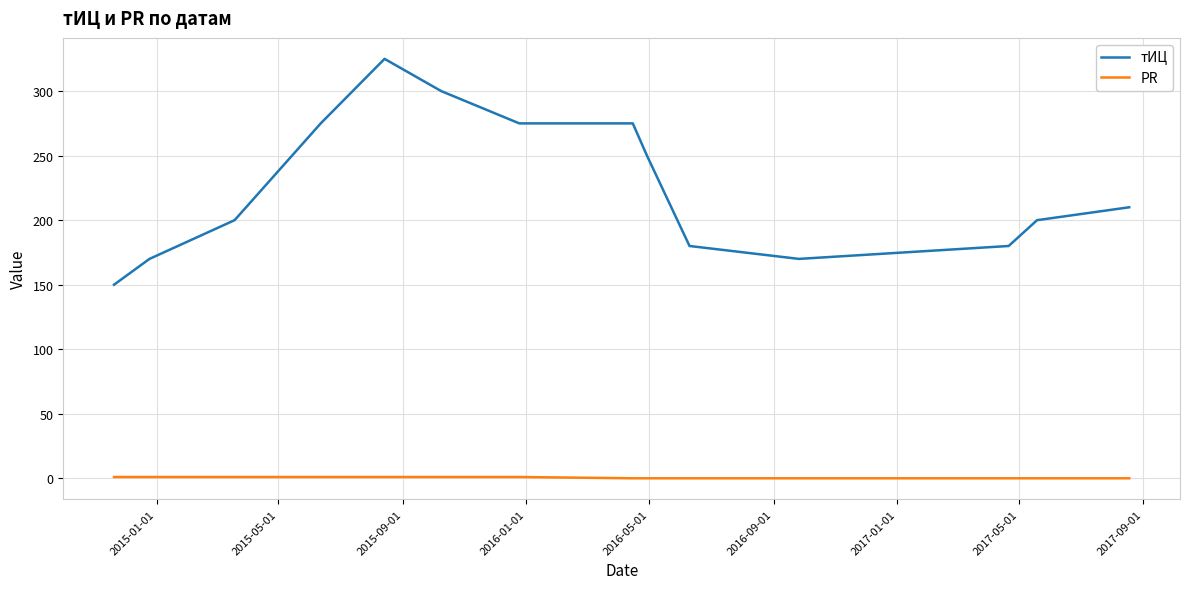

How many lines are shown in the chart?

2